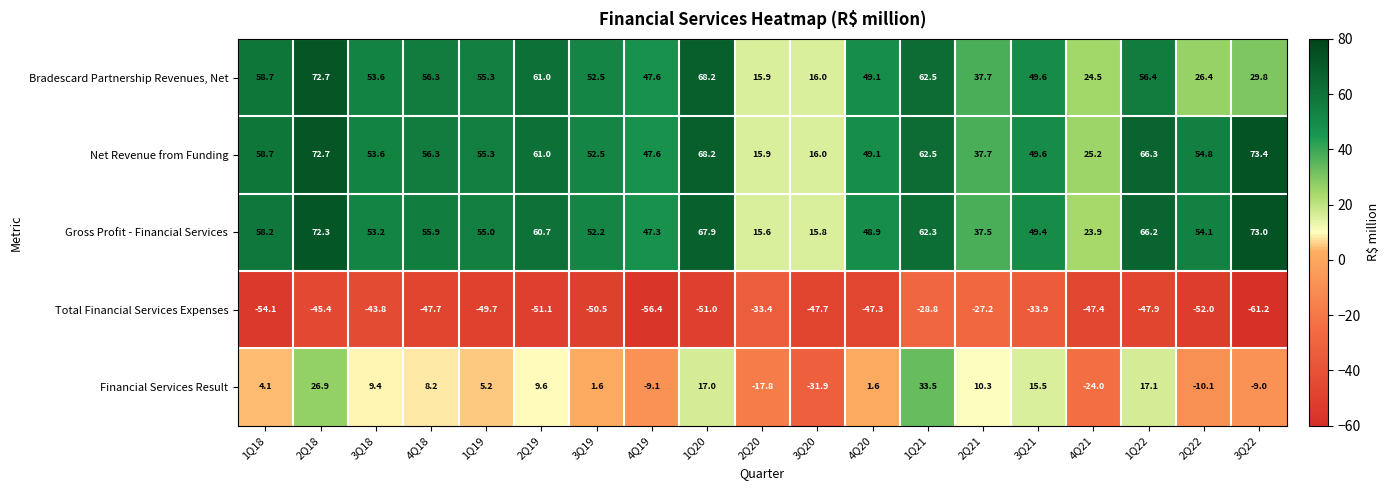

At which category is the sum across all series the highest?

2Q18